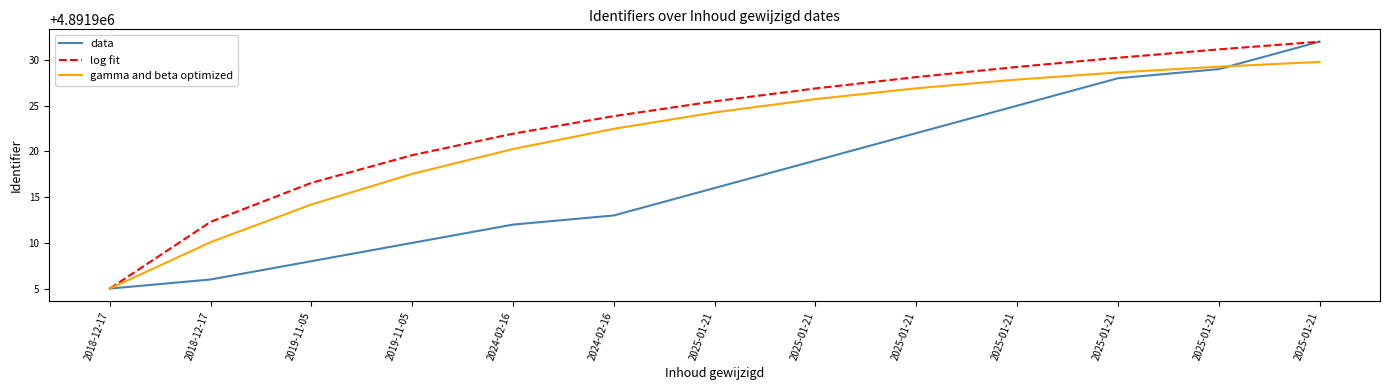

What is the approximate value of data at 2024-02-16?

4891912.0